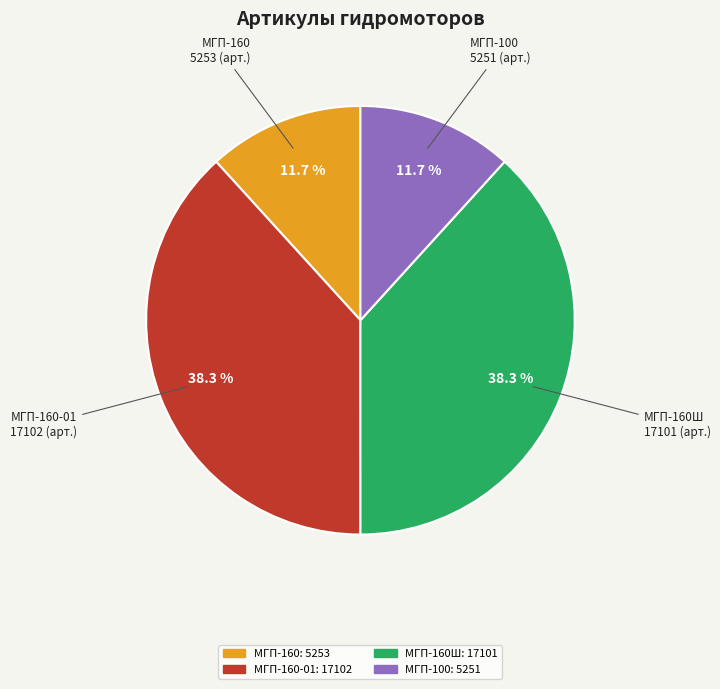

Rank the categories by value from lowest to highest.

Гидромотор планетарный МГП-100, Гидромотор планетарный МГП-160, Гидромотор планетарный МГП-160Ш, Гидромотор планетарный МГП-160-01